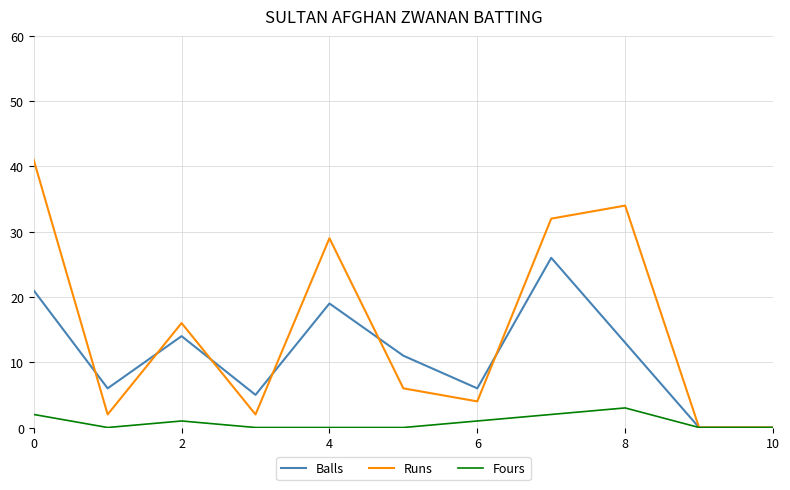

How many lines are shown in the chart?

3